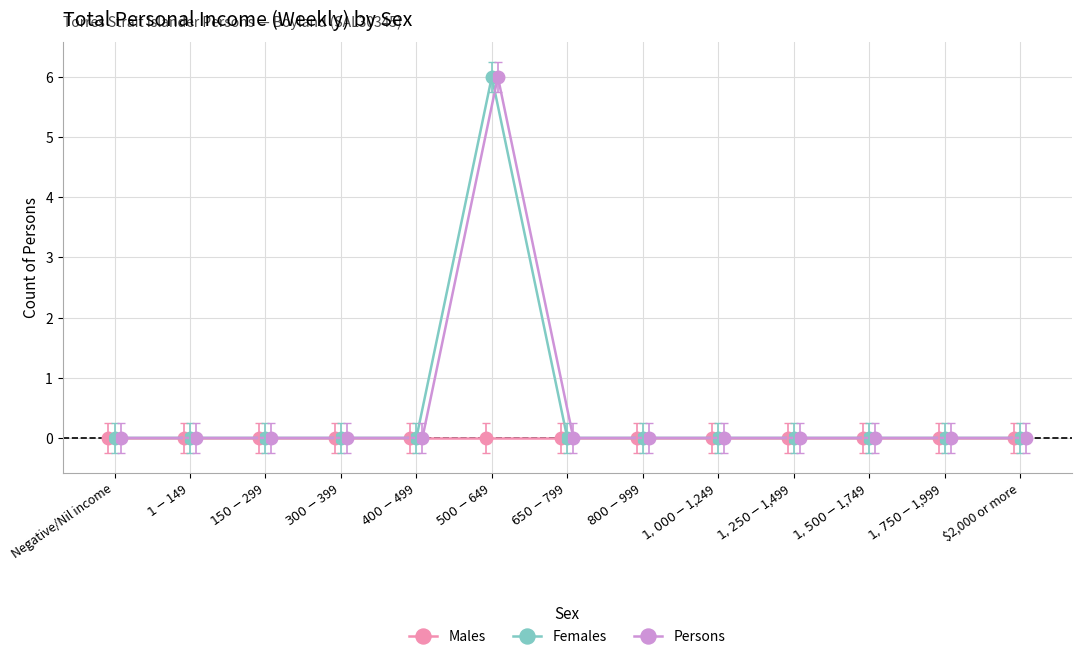

Reading right to left, list all the values displayed in this chart.

Males: 0	0	0	0	0	0	0	0	0	0	0	0	0
Females: 0	0	0	0	0	0	0	6	0	0	0	0	0
Persons: 0	0	0	0	0	0	0	6	0	0	0	0	0